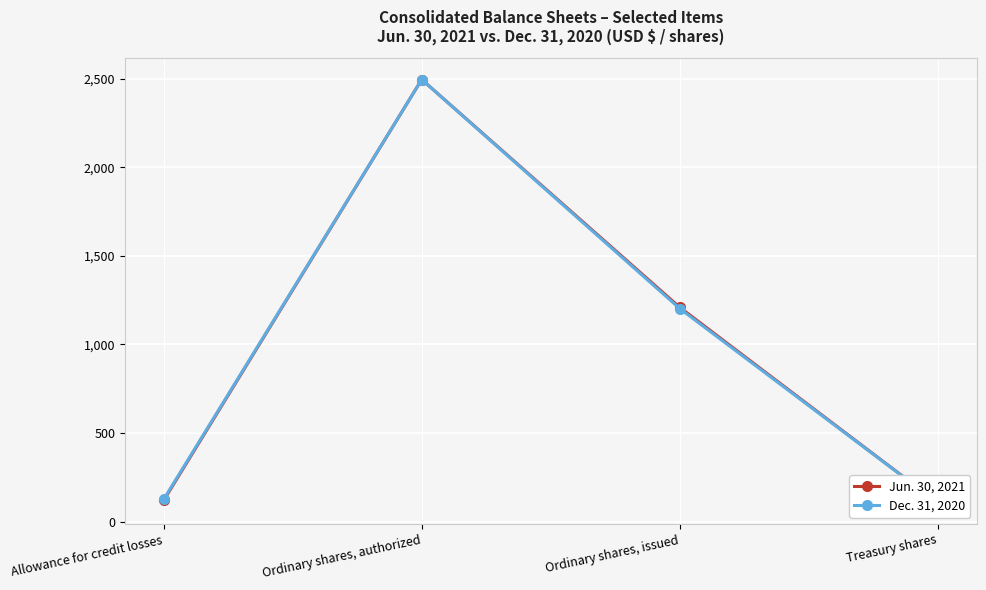

Reading left to right, extract all data points from this chart.

Jun. 30, 2021: 120	2495	1209	106
Dec. 31, 2020: 126	2495	1202	106